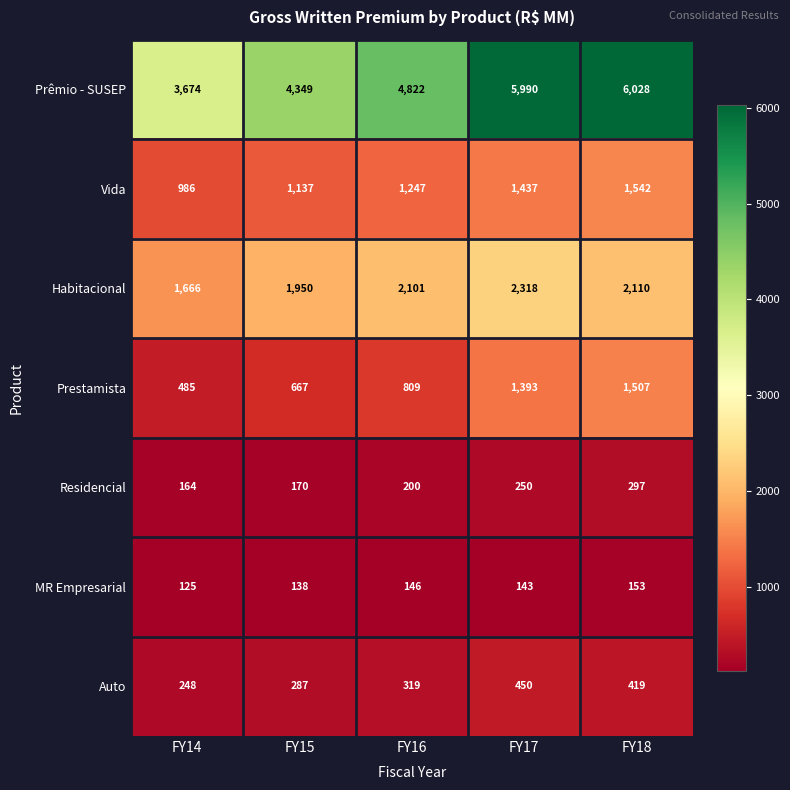

How many data points does each series have?

5